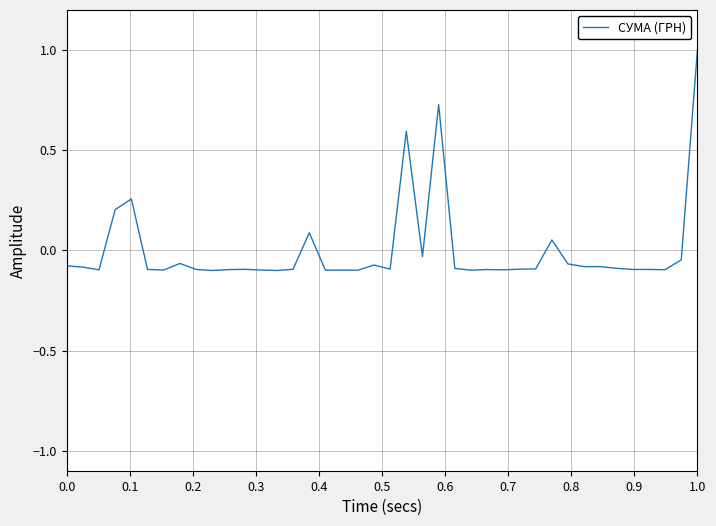

How many values are below 0?

33